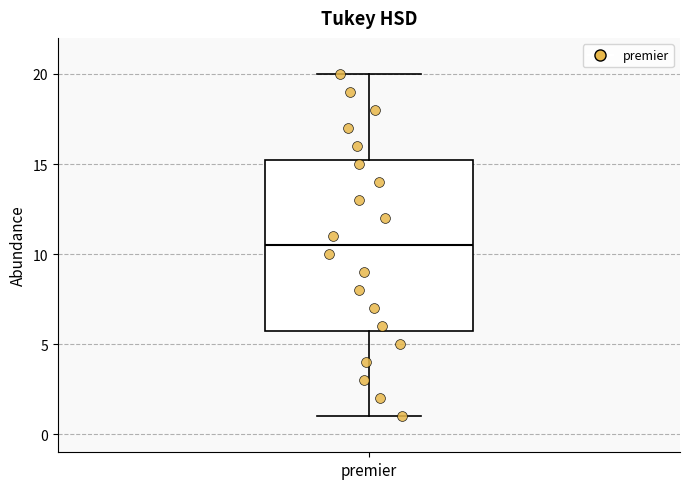

Read this box plot against the y-axis: the position of the median line, the range covered by the box, and the ends of both whiskers. The values are not printed on the chart, so give them approximately, as read against the axis.

median 10.5, box 6.0 to 15.5, whiskers 1.0 to 20.0